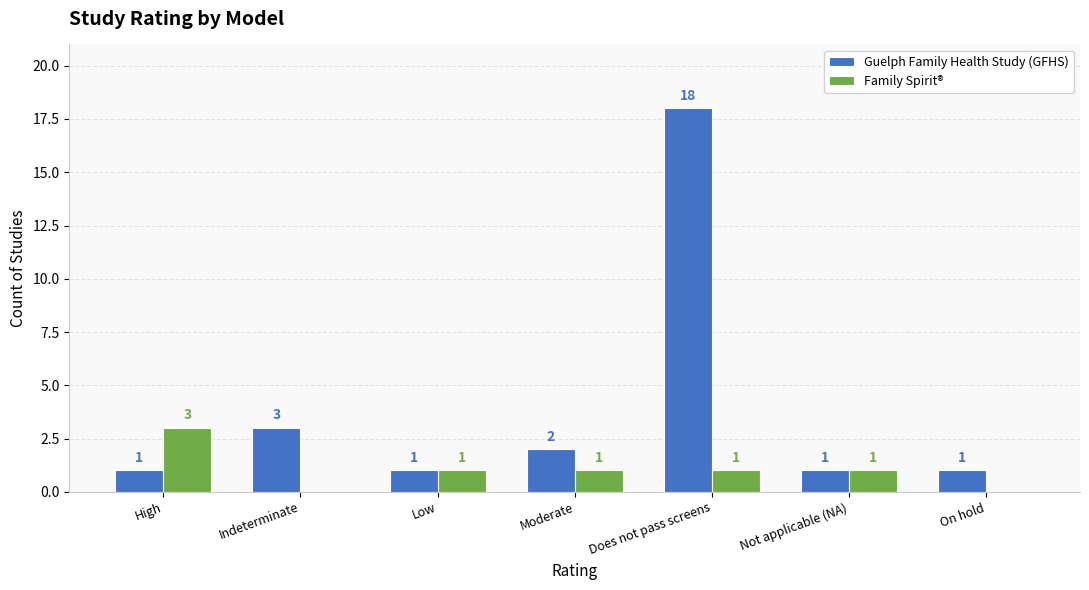

Which series has the largest total across all categories?

Guelph Family Health Study (GFHS)